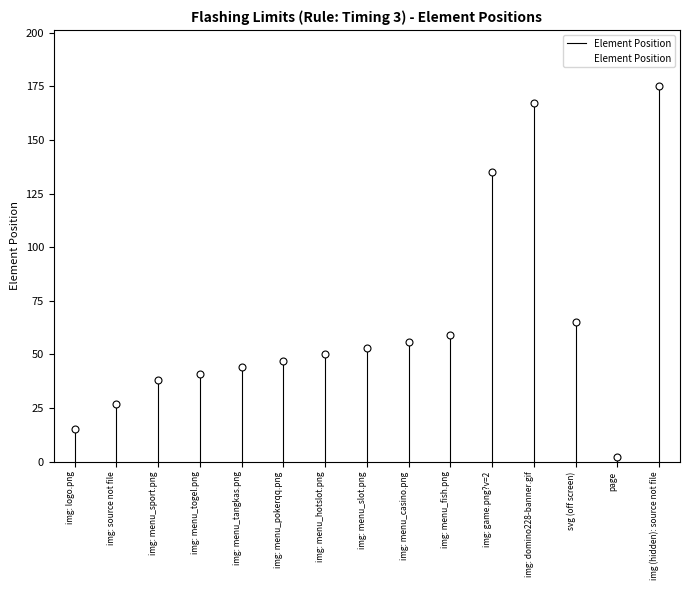

At which category does the chart reach its peak across all series?

img (hidden): source not file